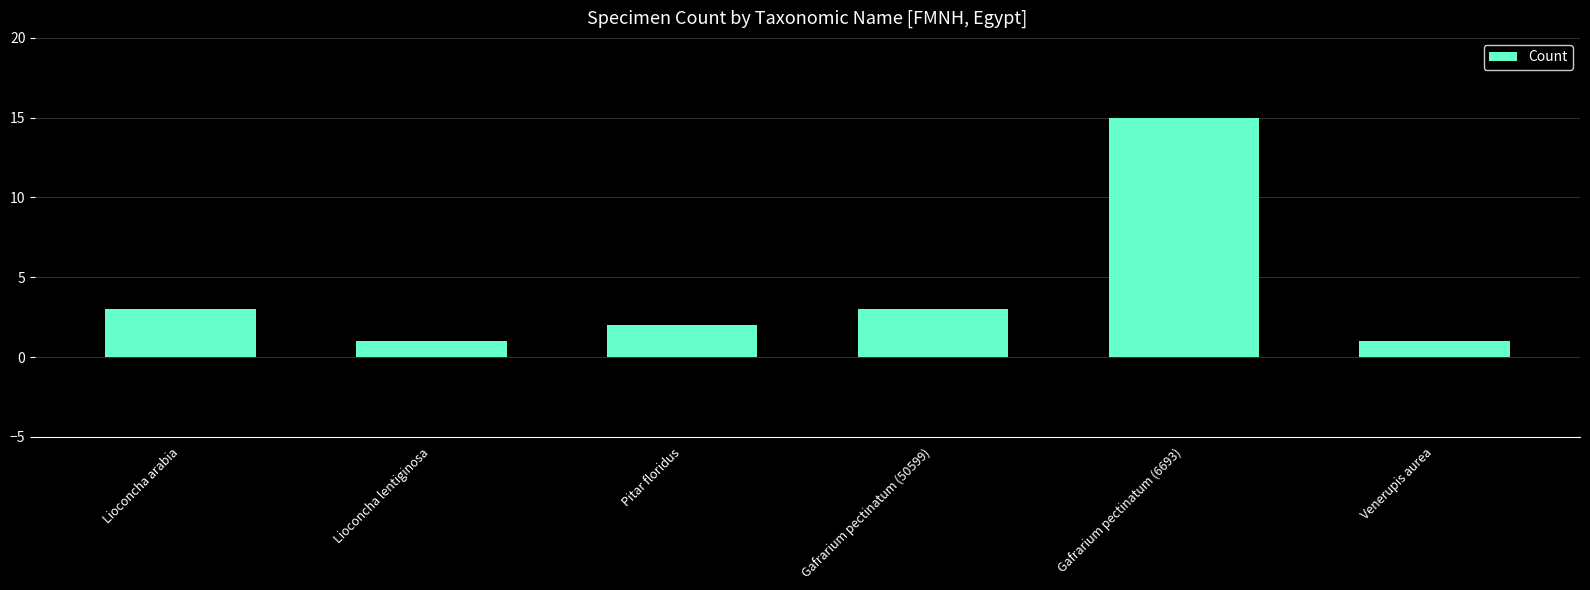

What is the average value?

4